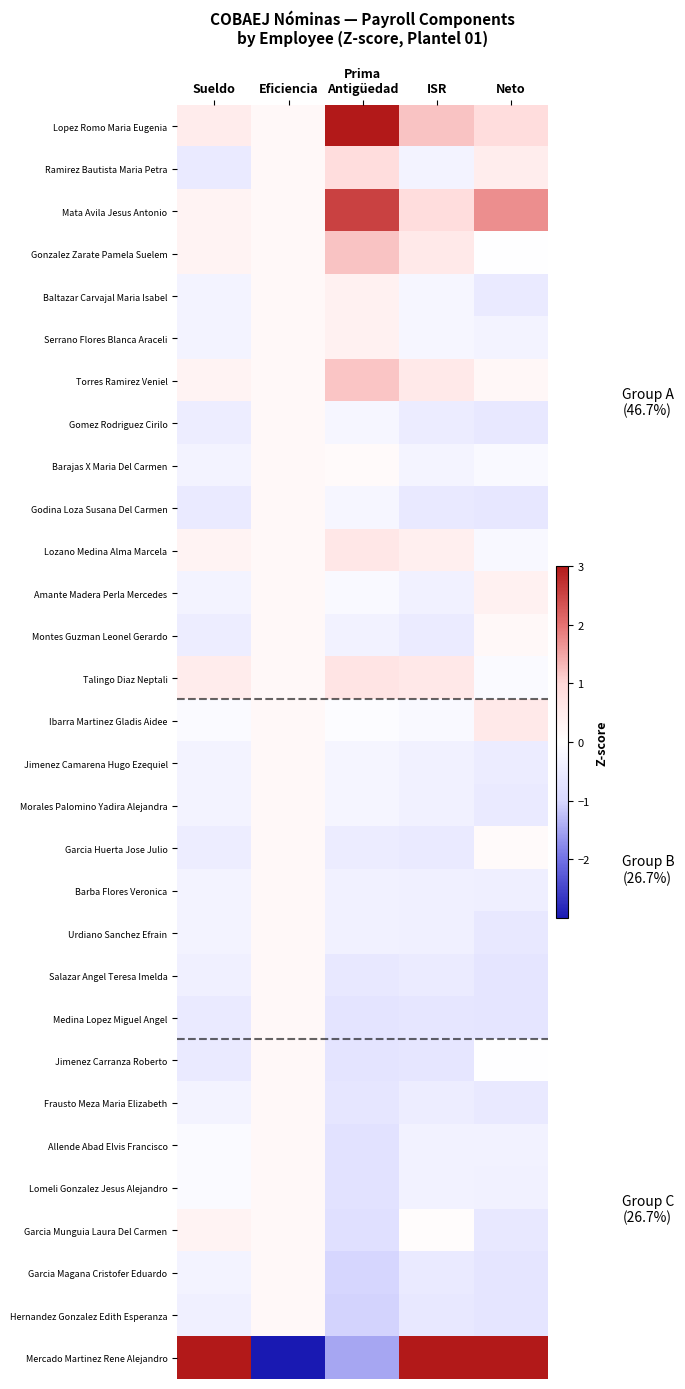

Reading left to right, transcribe all the data shown in this chart.

Lopez Romo Maria Eugenia: Sueldo=0.5	Eficiencia=0.2	Prima
Antigüedad=3.2	ISR=1.2	Neto=0.9
Ramirez Bautista Maria Petra: Sueldo=-0.5	Eficiencia=0.2	Prima
Antigüedad=0.9	ISR=-0.3	Neto=0.5
Mata Avila Jesus Antonio: Sueldo=0.3	Eficiencia=0.2	Prima
Antigüedad=2.5	ISR=0.9	Neto=1.7
Gonzalez Zarate Pamela Suelem: Sueldo=0.3	Eficiencia=0.2	Prima
Antigüedad=1.2	ISR=0.5	Neto=-0.0
Baltazar Carvajal Maria Isabel: Sueldo=-0.3	Eficiencia=0.2	Prima
Antigüedad=0.3	ISR=-0.2	Neto=-0.5
Serrano Flores Blanca Araceli: Sueldo=-0.3	Eficiencia=0.2	Prima
Antigüedad=0.3	ISR=-0.2	Neto=-0.3
Torres Ramirez Veniel: Sueldo=0.3	Eficiencia=0.2	Prima
Antigüedad=1.2	ISR=0.5	Neto=0.2
Gomez Rodriguez Cirilo: Sueldo=-0.5	Eficiencia=0.2	Prima
Antigüedad=-0.2	ISR=-0.5	Neto=-0.6
Barajas X Maria Del Carmen: Sueldo=-0.3	Eficiencia=0.2	Prima
Antigüedad=0.1	ISR=-0.3	Neto=-0.2
Godina Loza Susana Del Carmen: Sueldo=-0.5	Eficiencia=0.2	Prima
Antigüedad=-0.2	ISR=-0.5	Neto=-0.6
Lozano Medina Alma Marcela: Sueldo=0.3	Eficiencia=0.2	Prima
Antigüedad=0.6	ISR=0.4	Neto=-0.2
Amante Madera Perla Mercedes: Sueldo=-0.3	Eficiencia=0.2	Prima
Antigüedad=-0.2	ISR=-0.3	Neto=0.4
Montes Guzman Leonel Gerardo: Sueldo=-0.5	Eficiencia=0.2	Prima
Antigüedad=-0.3	ISR=-0.5	Neto=0.2
Talingo Diaz Neptali: Sueldo=0.5	Eficiencia=0.2	Prima
Antigüedad=0.7	ISR=0.6	Neto=-0.1
Ibarra Martinez Gladis Aidee: Sueldo=-0.1	Eficiencia=0.2	Prima
Antigüedad=-0.1	ISR=-0.1	Neto=0.6
Jimenez Camarena Hugo Ezequiel: Sueldo=-0.3	Eficiencia=0.2	Prima
Antigüedad=-0.3	ISR=-0.4	Neto=-0.5
Morales Palomino Yadira Alejandra: Sueldo=-0.3	Eficiencia=0.2	Prima
Antigüedad=-0.3	ISR=-0.4	Neto=-0.5
Garcia Huerta Jose Julio: Sueldo=-0.5	Eficiencia=0.2	Prima
Antigüedad=-0.5	ISR=-0.5	Neto=0.1
Barba Flores Veronica: Sueldo=-0.3	Eficiencia=0.2	Prima
Antigüedad=-0.3	ISR=-0.4	Neto=-0.4
Urdiano Sanchez Efrain: Sueldo=-0.3	Eficiencia=0.2	Prima
Antigüedad=-0.3	ISR=-0.4	Neto=-0.6
Salazar Angel Teresa Imelda: Sueldo=-0.4	Eficiencia=0.2	Prima
Antigüedad=-0.6	ISR=-0.5	Neto=-0.7
Medina Lopez Miguel Angel: Sueldo=-0.5	Eficiencia=0.2	Prima
Antigüedad=-0.7	ISR=-0.6	Neto=-0.7
Jimenez Carranza Roberto: Sueldo=-0.5	Eficiencia=0.2	Prima
Antigüedad=-0.7	ISR=-0.6	Neto=-0.0
Frausto Meza Maria Elizabeth: Sueldo=-0.3	Eficiencia=0.2	Prima
Antigüedad=-0.6	ISR=-0.5	Neto=-0.5
Allende Abad Elvis Francisco: Sueldo=-0.1	Eficiencia=0.2	Prima
Antigüedad=-0.7	ISR=-0.3	Neto=-0.3
Lomeli Gonzalez Jesus Alejandro: Sueldo=-0.1	Eficiencia=0.2	Prima
Antigüedad=-0.7	ISR=-0.3	Neto=-0.4
Garcia Munguia Laura Del Carmen: Sueldo=0.3	Eficiencia=0.2	Prima
Antigüedad=-0.8	ISR=0.1	Neto=-0.6
Garcia Magana Cristofer Eduardo: Sueldo=-0.3	Eficiencia=0.2	Prima
Antigüedad=-1.0	ISR=-0.5	Neto=-0.7
Hernandez Gonzalez Edith Esperanza: Sueldo=-0.4	Eficiencia=0.2	Prima
Antigüedad=-1.0	ISR=-0.6	Neto=-0.7
Mercado Martinez Rene Alejandro: Sueldo=5.1	Eficiencia=-5.4	Prima
Antigüedad=-1.5	ISR=4.7	Neto=4.5